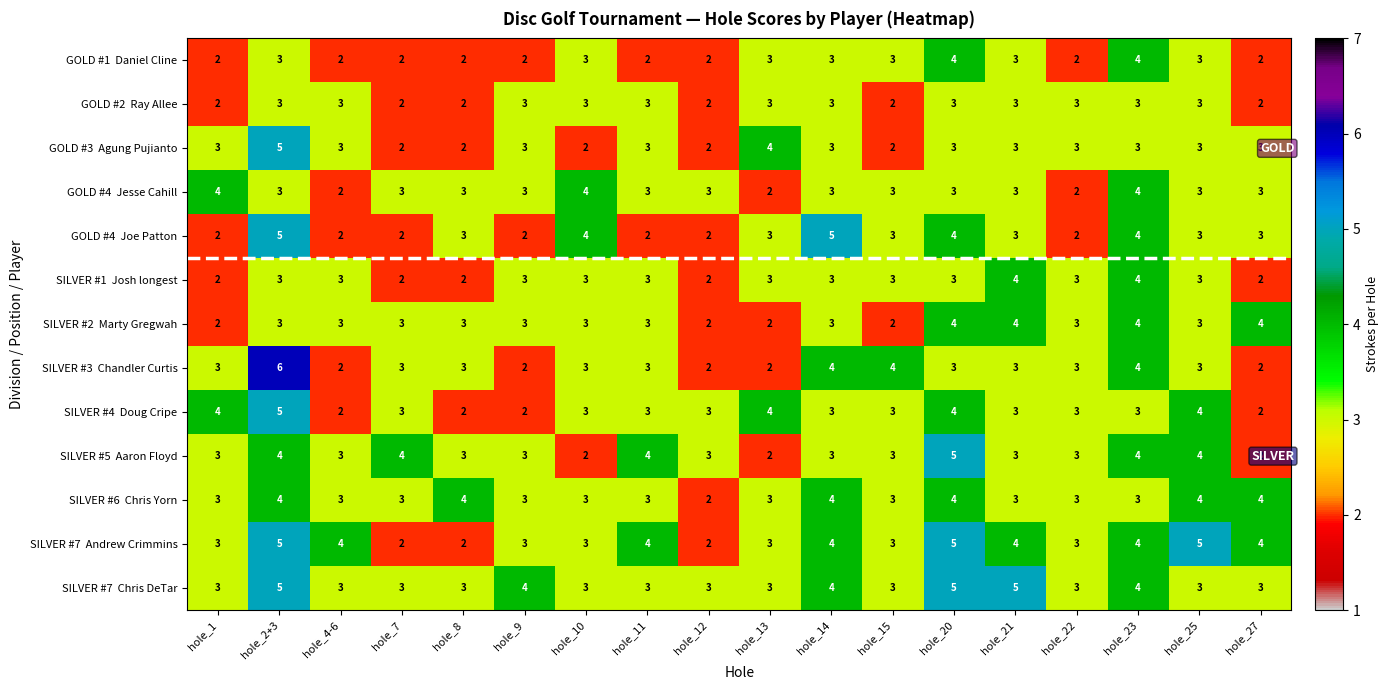

What is the total value across all series at hole_13?

37